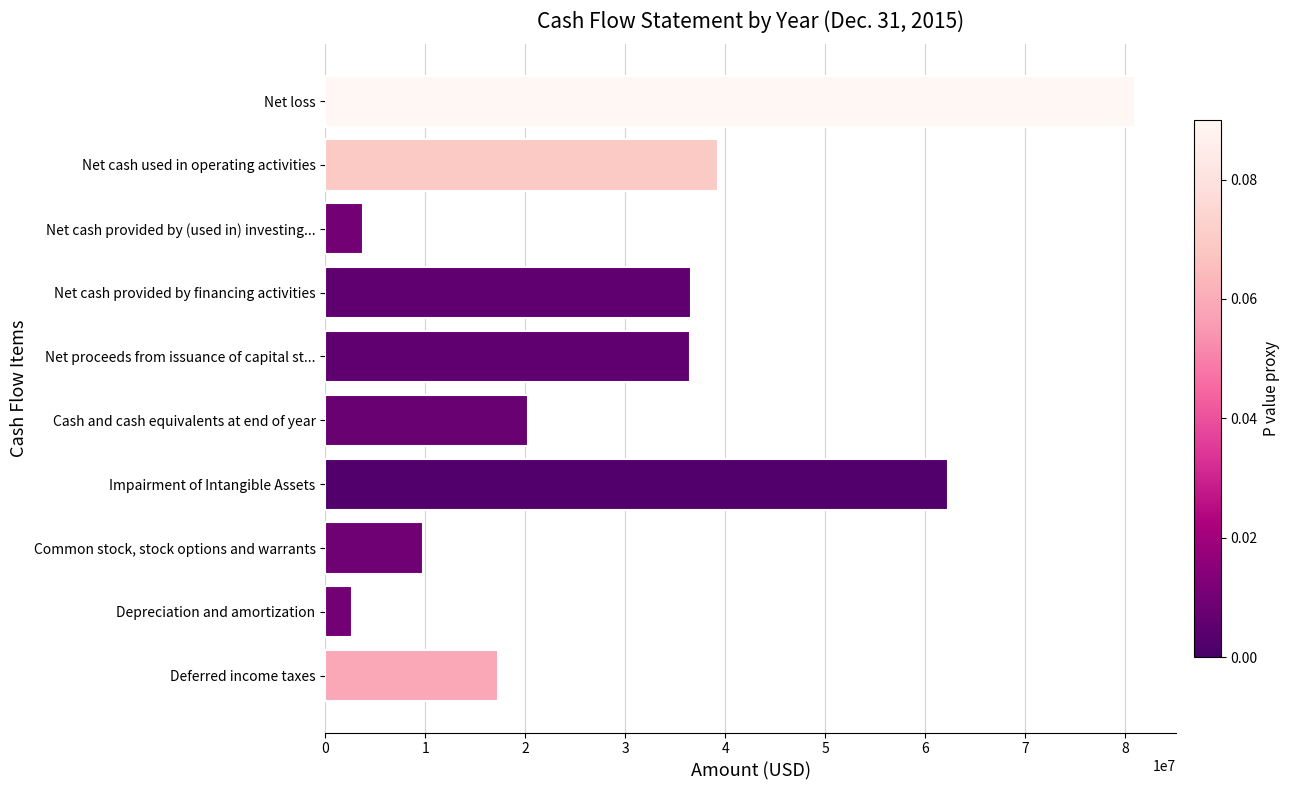

What is the change in value from Net cash provided by (used in) investing... to Cash and cash equivalents at end of year?

+16520034